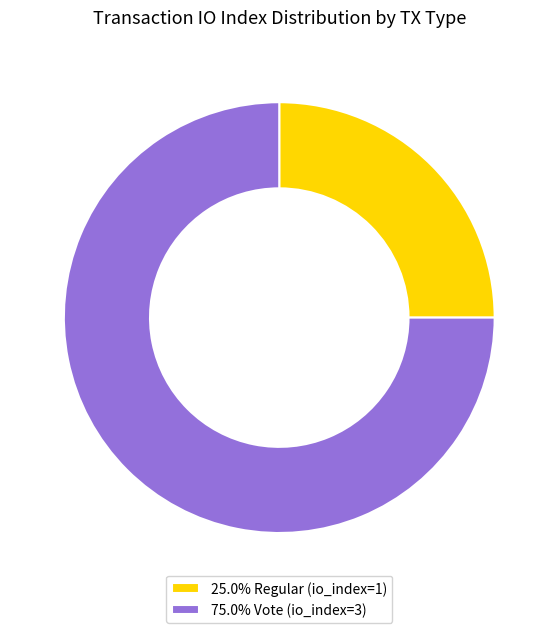

How many segments does this pie chart have?

2